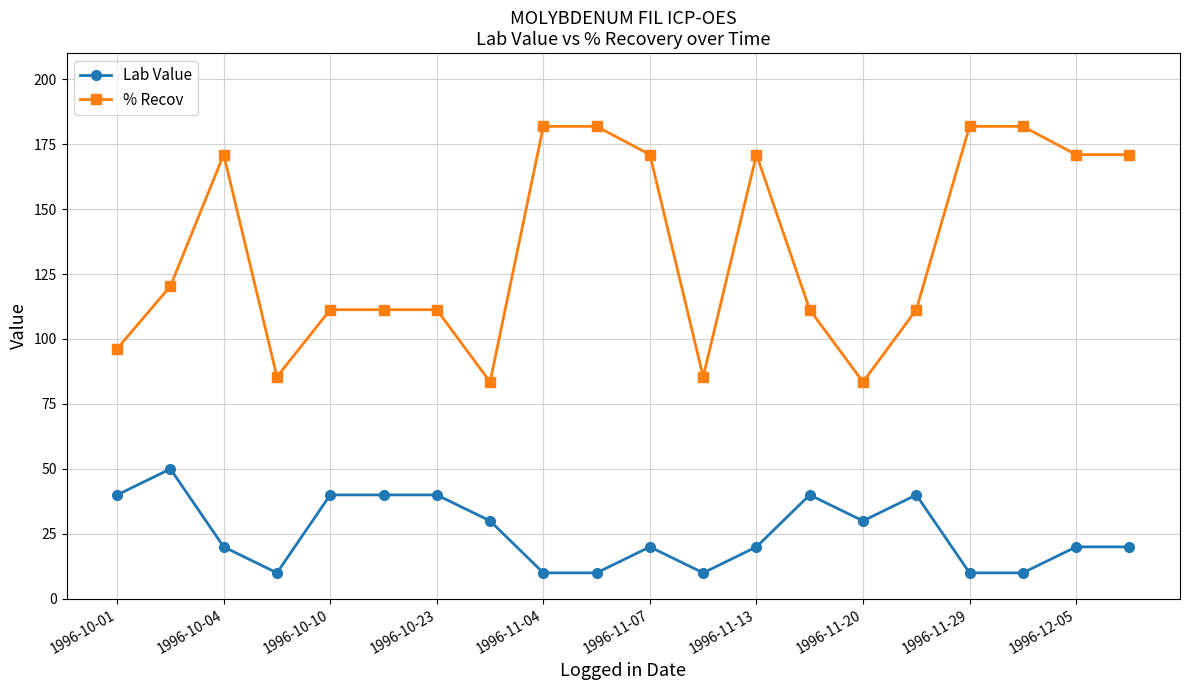

True or false: Lab Value has more than 1 interior local peaks.

True